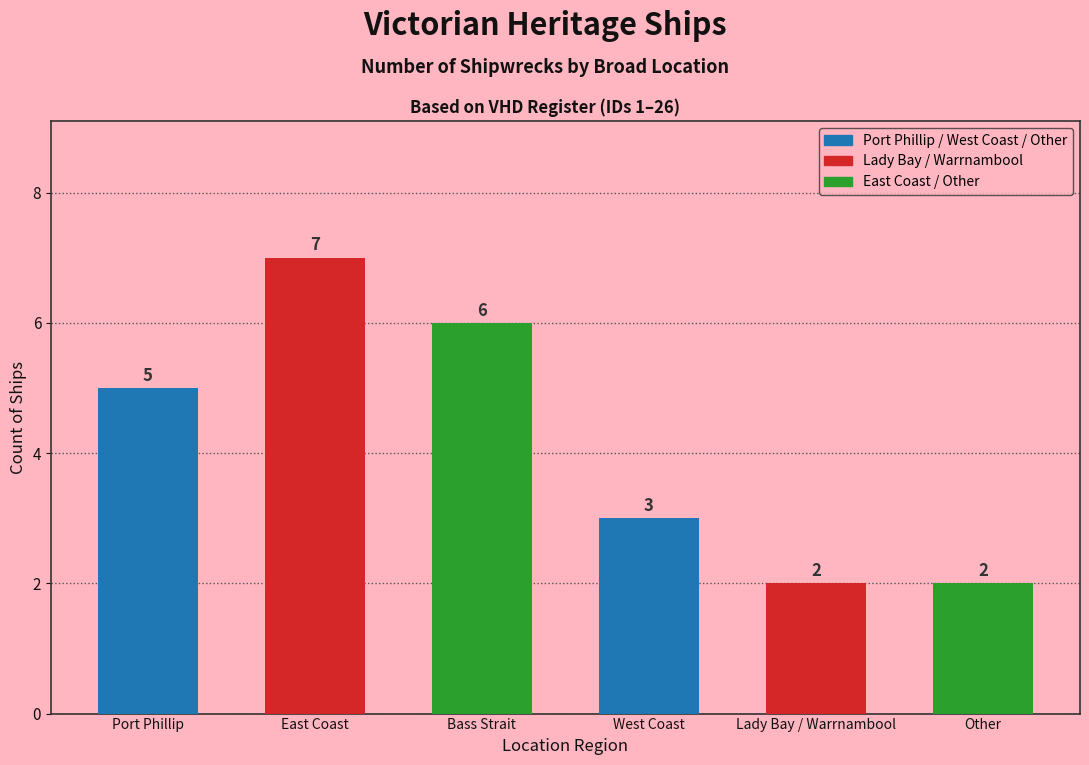

What is the change in value from West Coast to Other?

-1